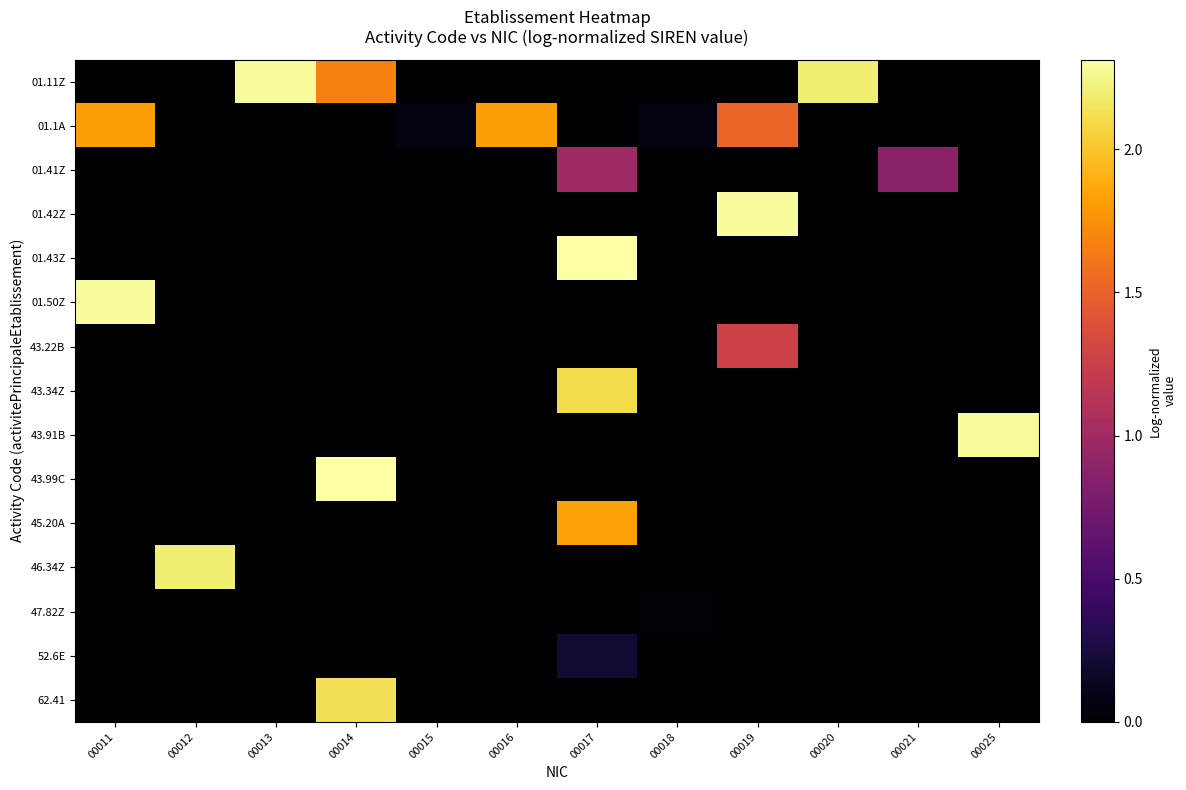

At how many categories does at least one series exceed 1?

9